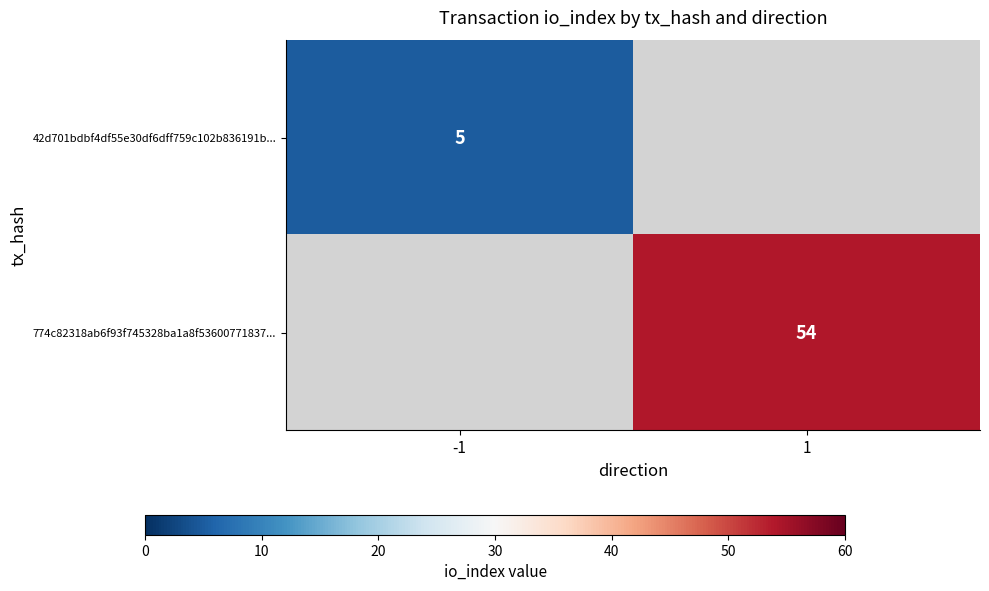

The value of 42d701bdbf4df55e30df6dff759c102b836191b... at -1 is 5. True or false?

True